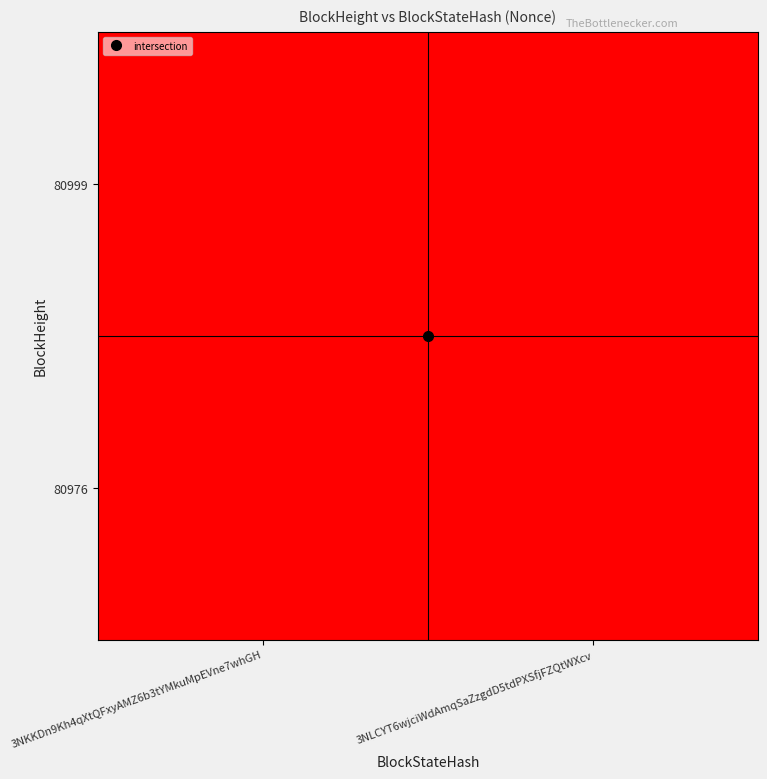

Reading left to right, what are all the values shown in this chart?

80999: 3NKKDn9Kh4qXtQFxyAMZ6b3tYMkuMpEVne7whGH=0	3NLCYT6wjciWdAmqSaZzgdD5tdPXSfjFZQtWXcv=0
80976: 3NKKDn9Kh4qXtQFxyAMZ6b3tYMkuMpEVne7whGH=0	3NLCYT6wjciWdAmqSaZzgdD5tdPXSfjFZQtWXcv=43028